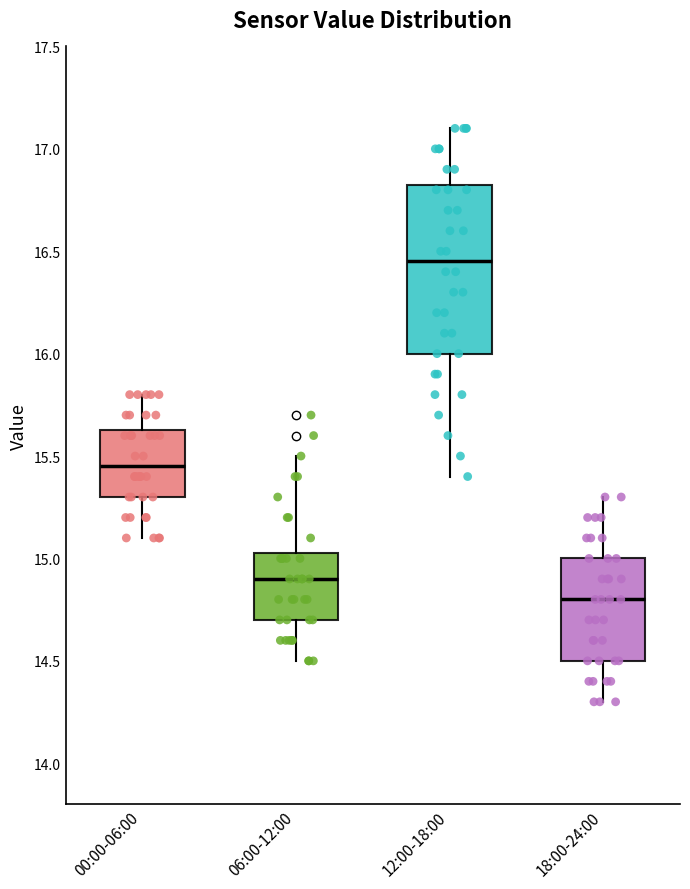

Comparing the boxes themselves (not the whiskers), which one is the tallest?

12:00-18:00